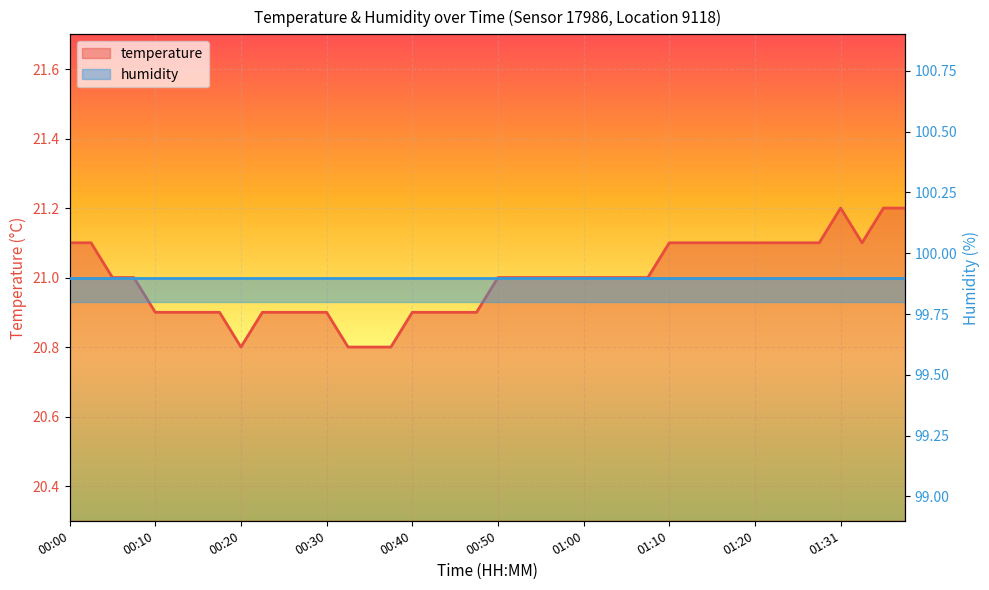

Does the chart display data point markers on the line(s)?

No